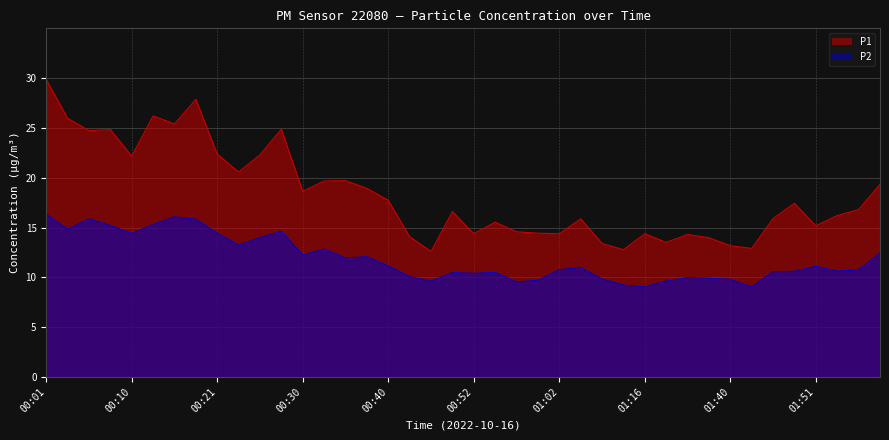

Between 01:05 and 01:21, which series saw the biggest shift?

P1